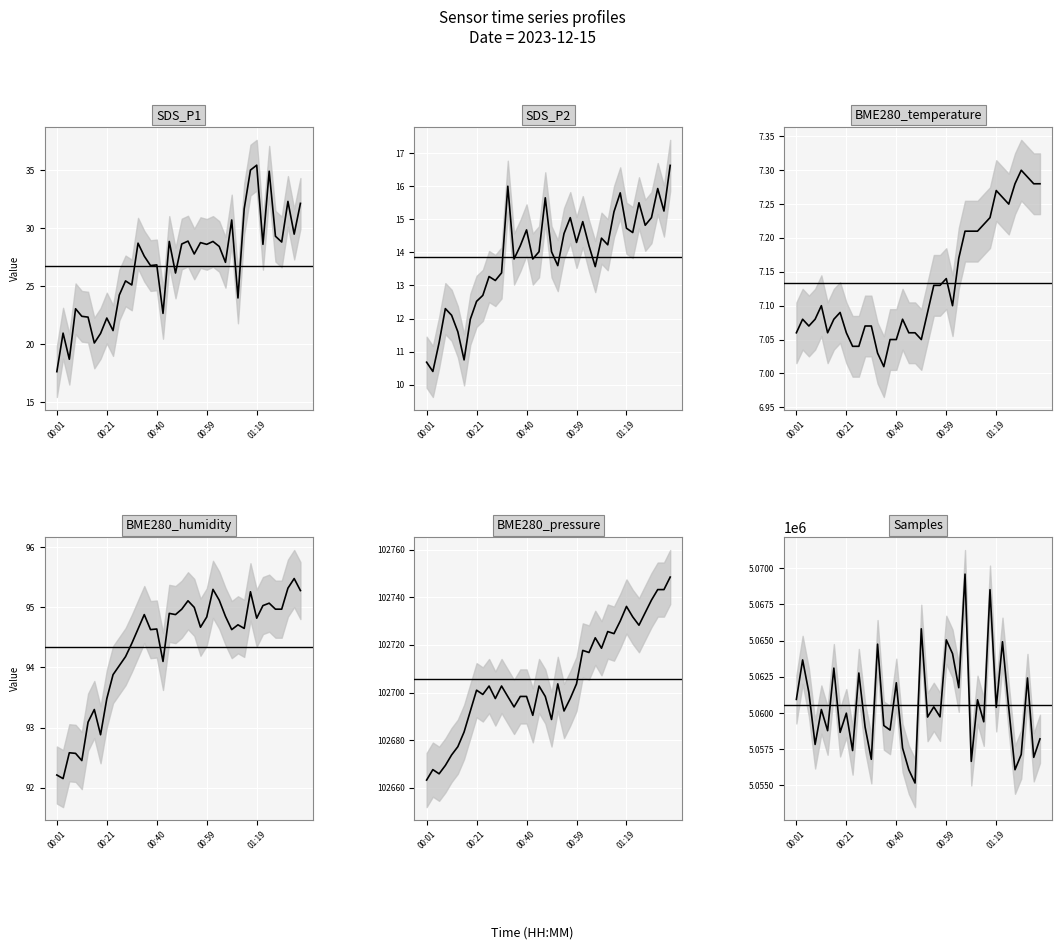

Which has a higher value, 23 or 35?

35